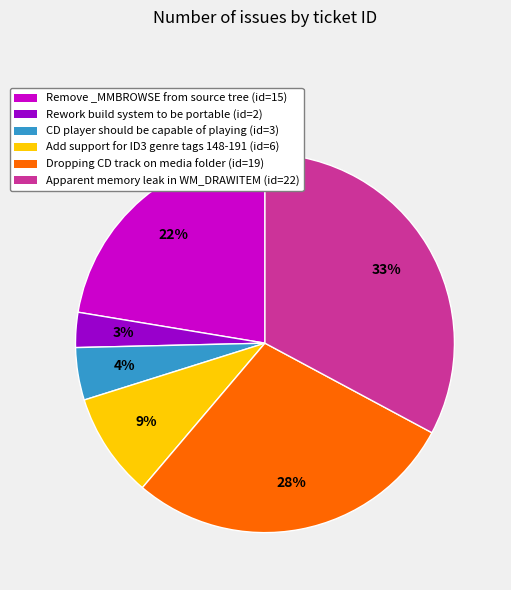

Which has a higher value, Add support for ID3 genre tags 148-191 or CD player should be capable of playing?

Add support for ID3 genre tags 148-191